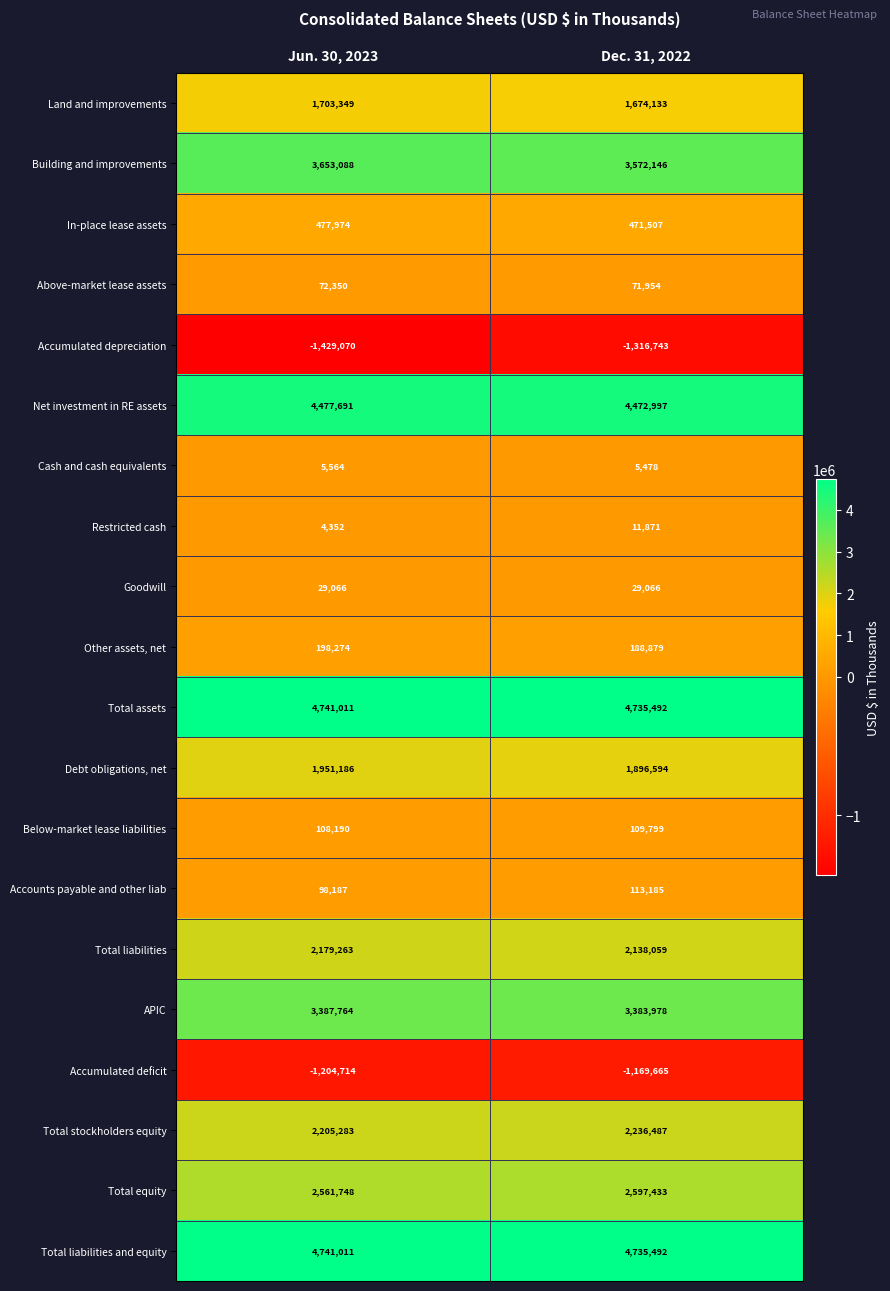

At which category is the sum across all series the highest?

Jun. 30, 2023